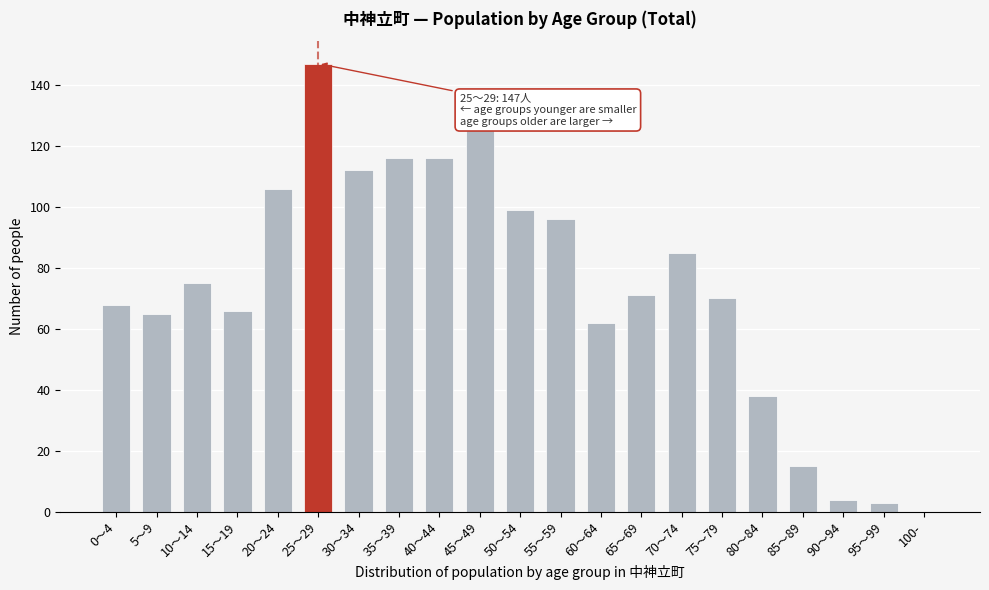

Reading left to right, extract all data points from this chart.

0～4=68	5～9=65	10～14=75	15～19=66	20～24=106	25～29=147	30～34=112	35～39=116	40～44=116	45～49=126	50～54=99	55～59=96	60～64=62	65～69=71	70～74=85	75～79=70	80～84=38	85～89=15	90～94=4	95～99=3	100-=0